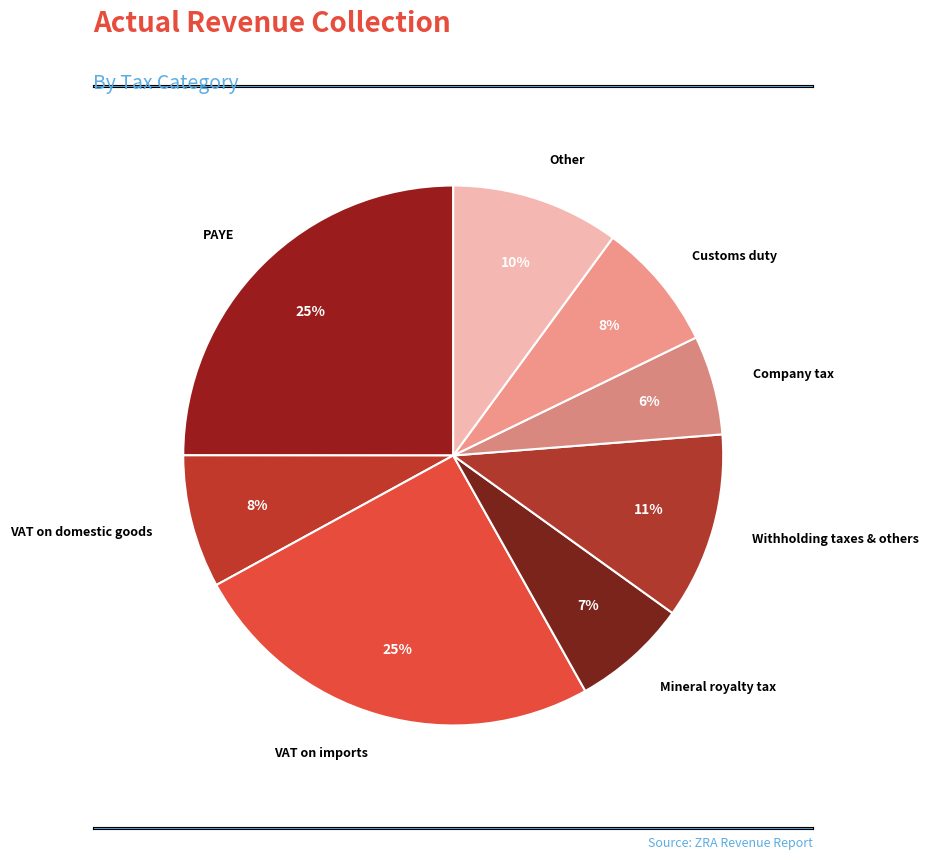

To the nearest percent, what is the combined percentage of Other and Withholding taxes & others?

21%